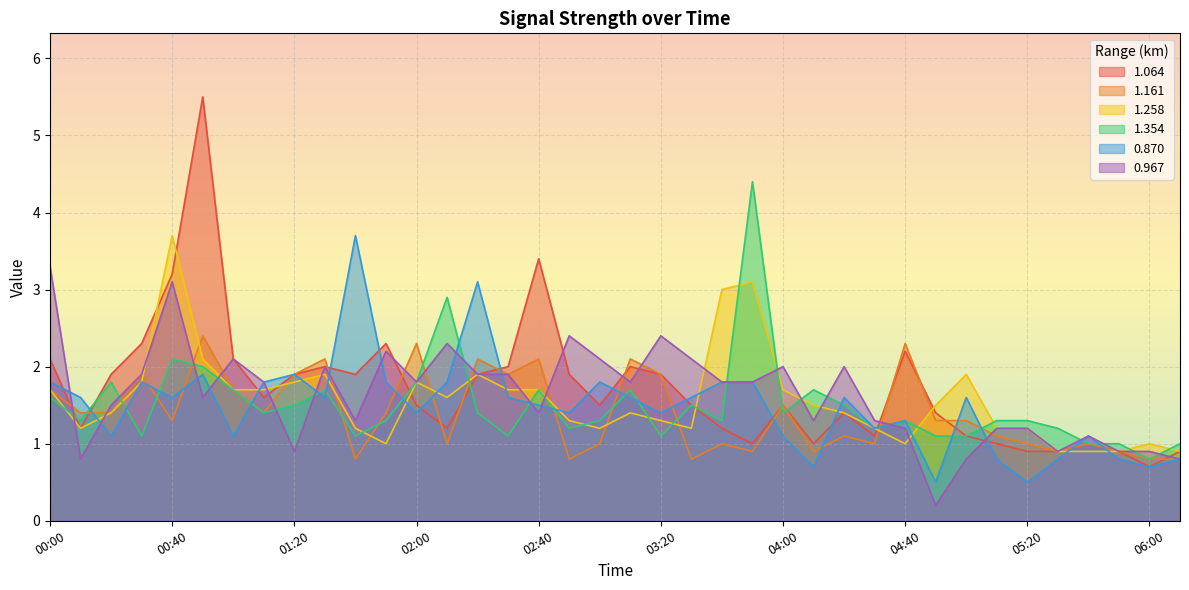

What is the value of the 0.870 point at the 14th from the left?

1.8